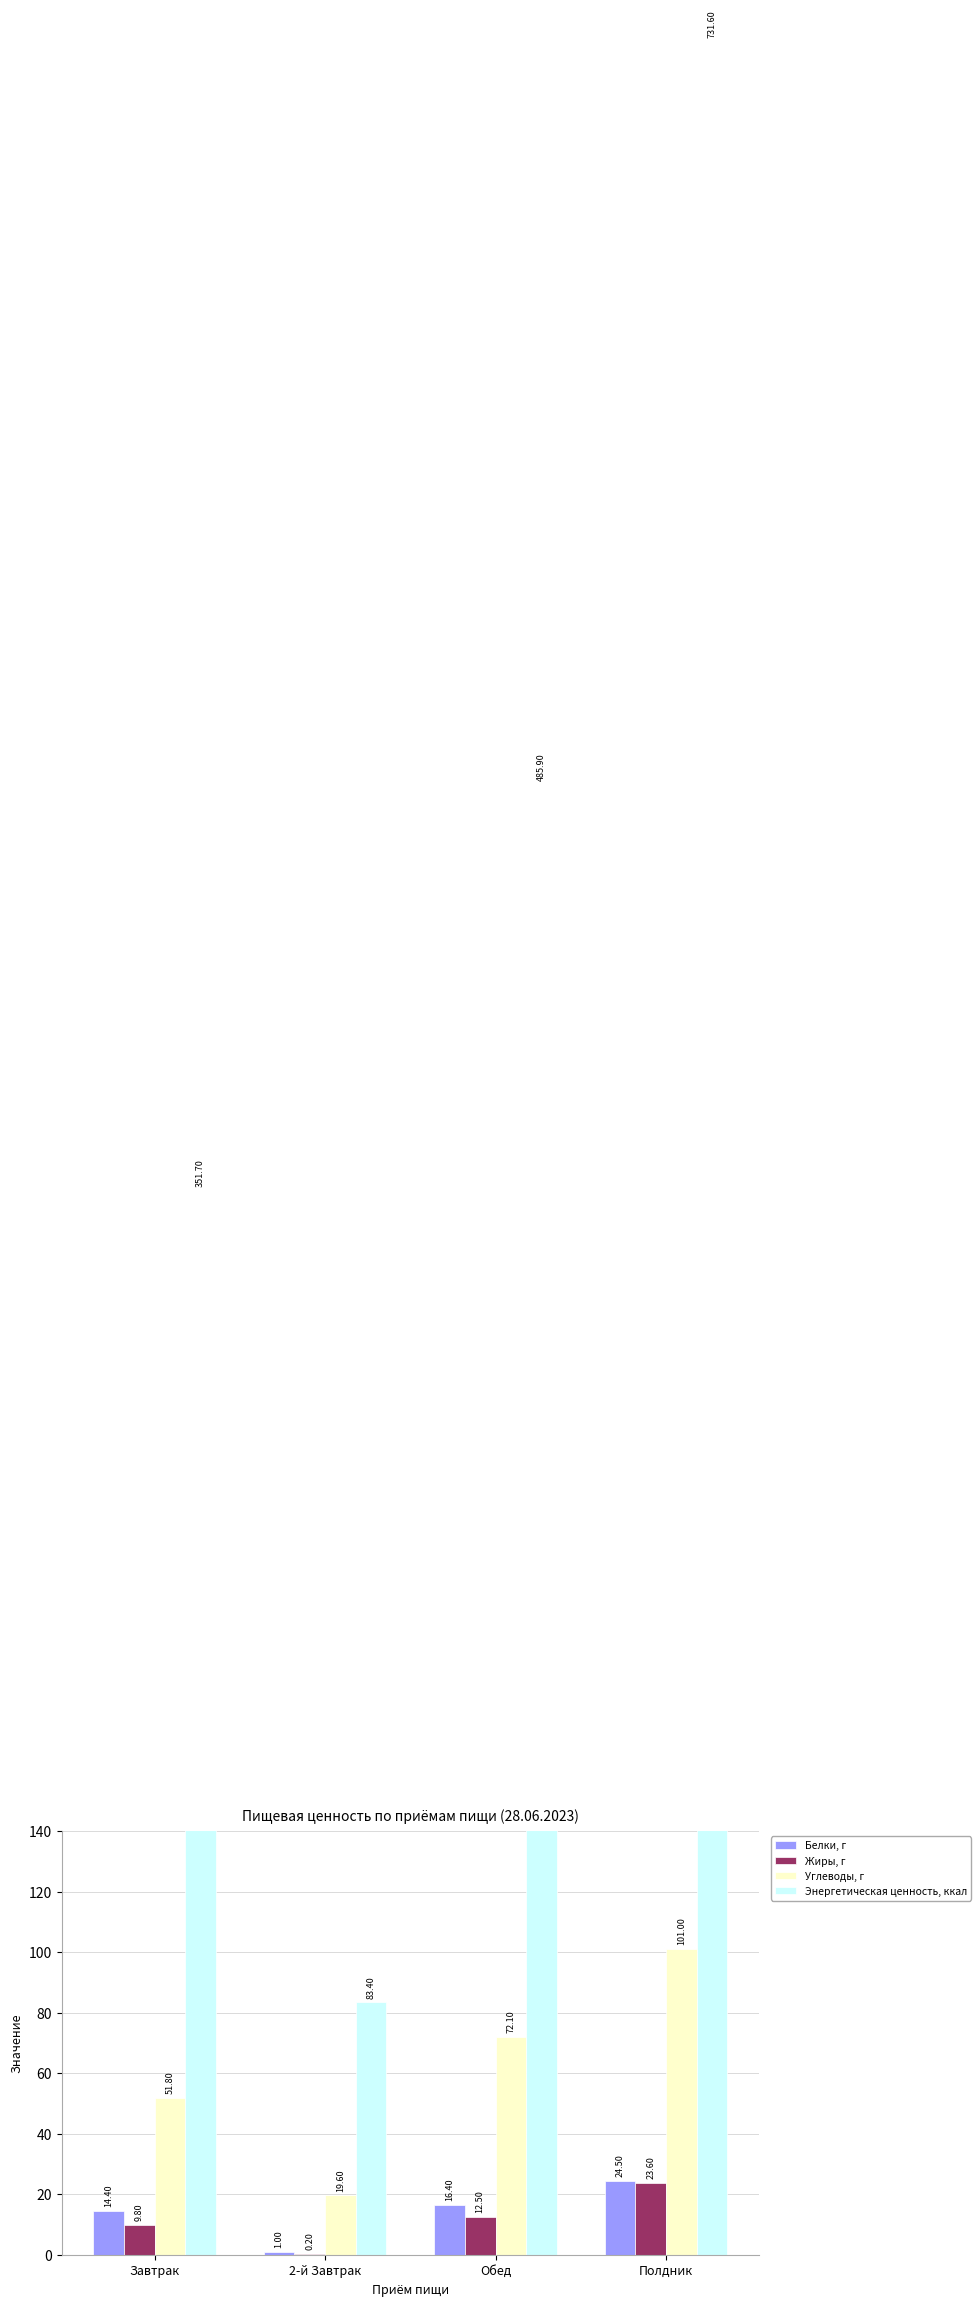

List the series in order of their peak value, highest first.

Энергетическая ценность, ккал, Углеводы, г, Белки, г, Жиры, г